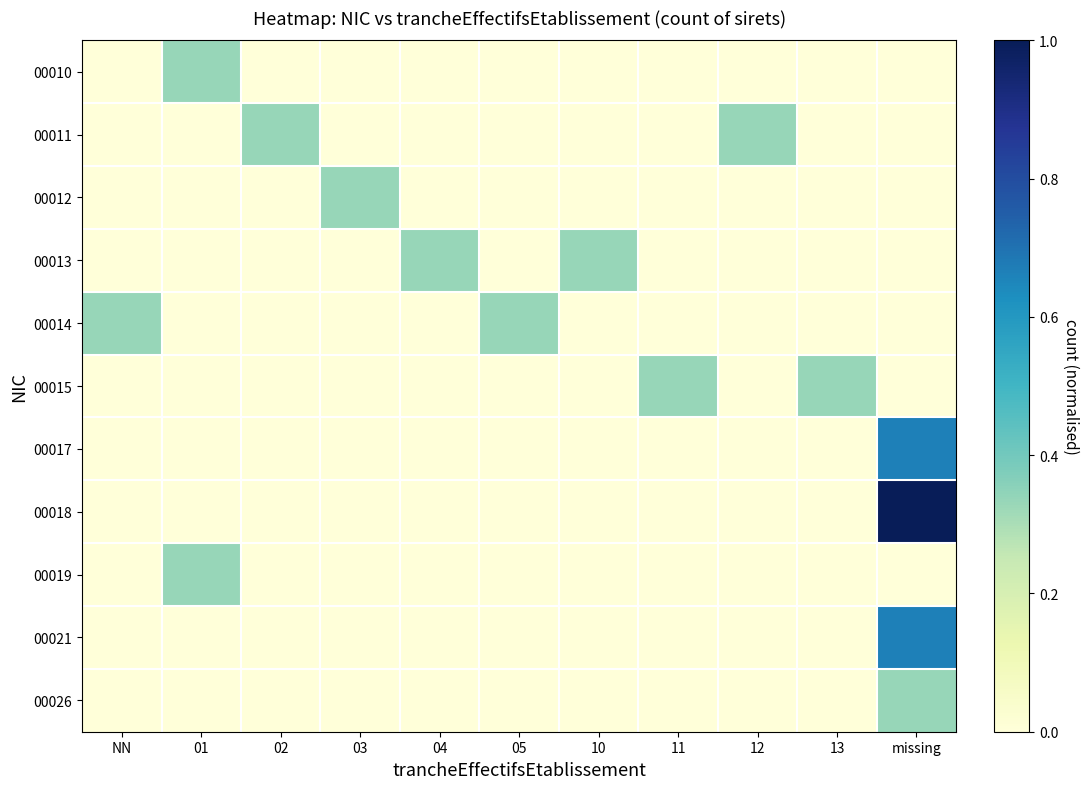

Rank the series by their maximum value, from highest to lowest.

00018, 00017, 00021, 00010, 00011, 00012, 00013, 00014, 00015, 00019, 00026